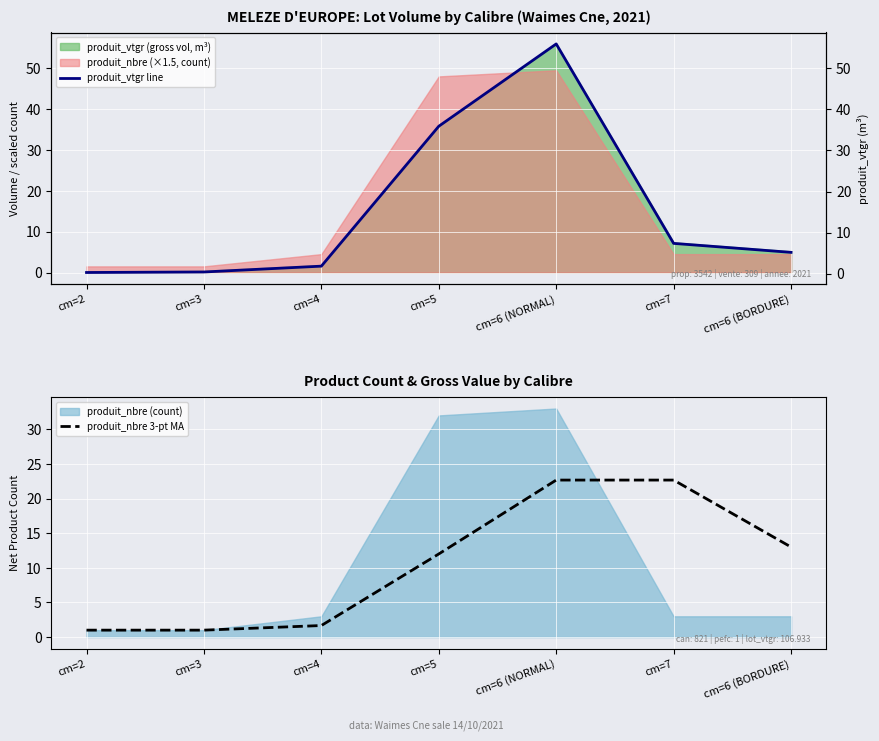

What is the difference between the maximum and minimum values in the produit_nbre 3-pt MA series?

21.7